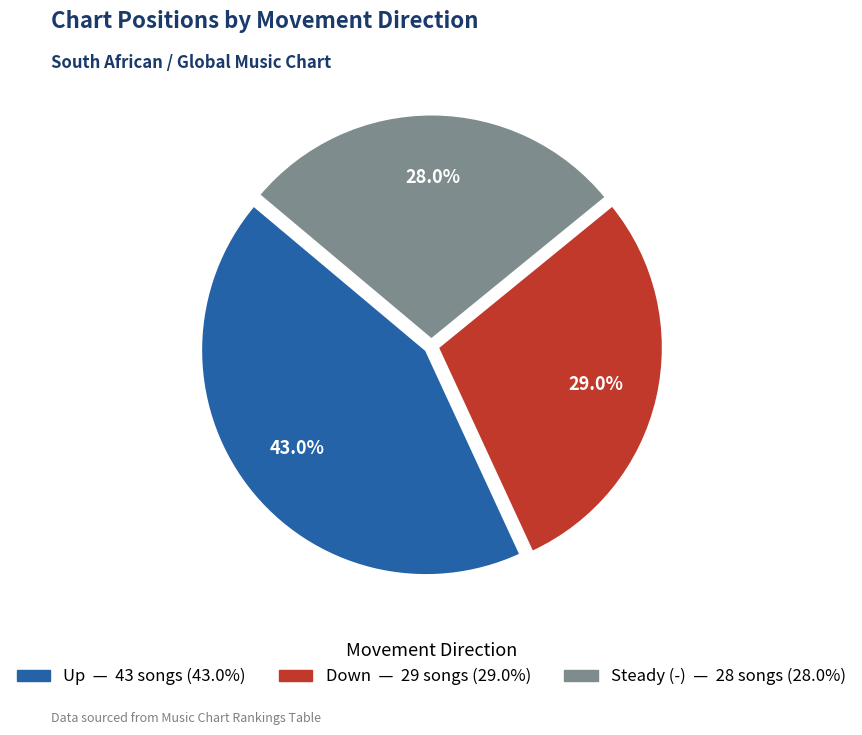

Does any single category account for the majority?

No